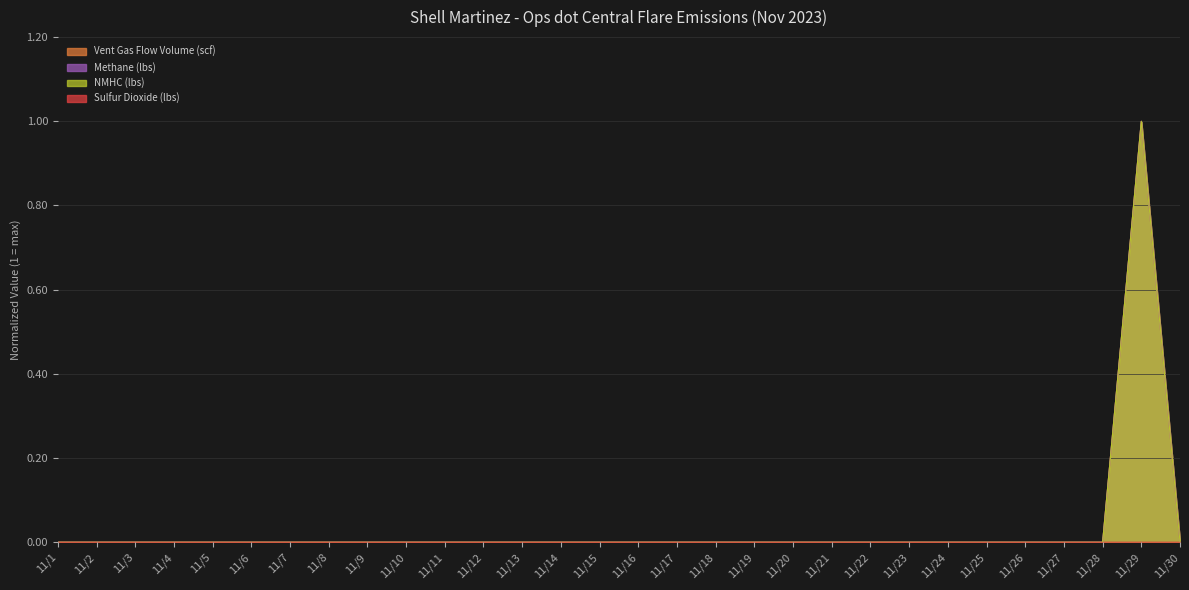

Does the chart have visible grid lines?

Yes